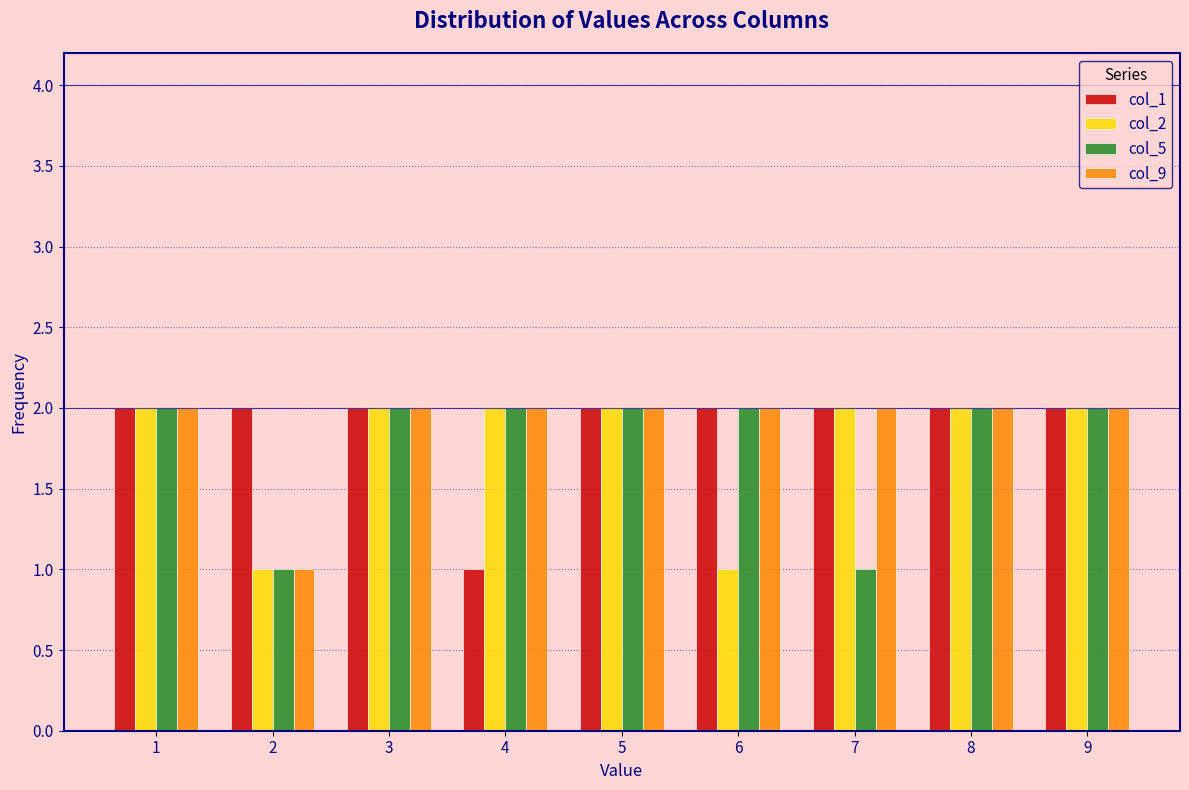

True or false: col_5 has a value of 2 at 8.

True